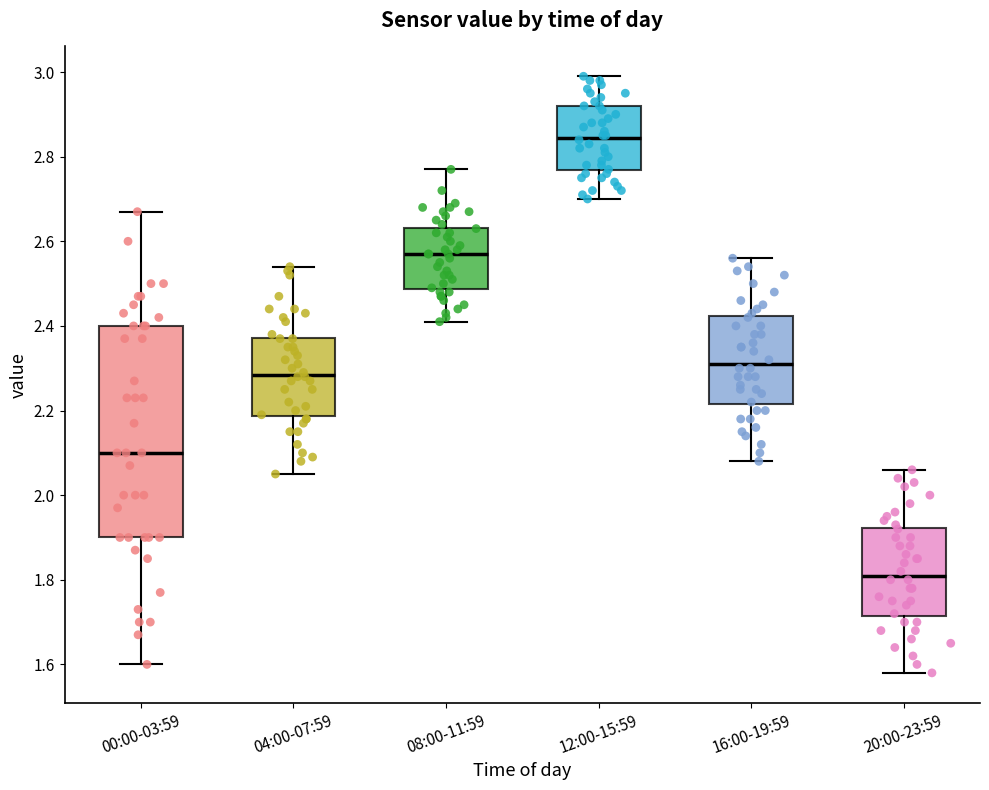

Where is the lower edge of the box for 04:00-07:59 on the y-axis? The values are not printed on the chart, so give them approximately, as read against the axis.

2.18